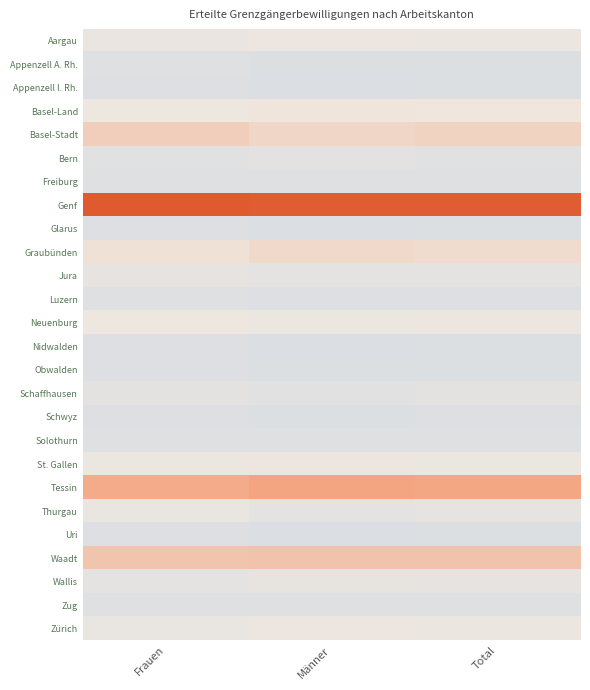

Which series changed the most between Frauen and Männer?

Graubünden